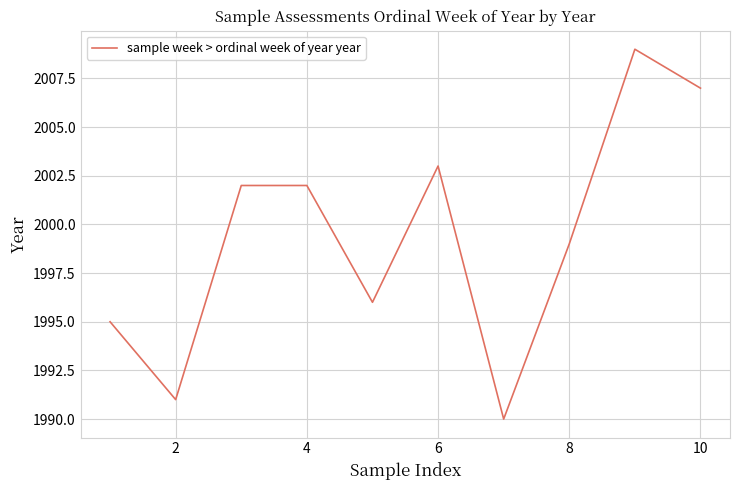

How many lines are shown in the chart?

1